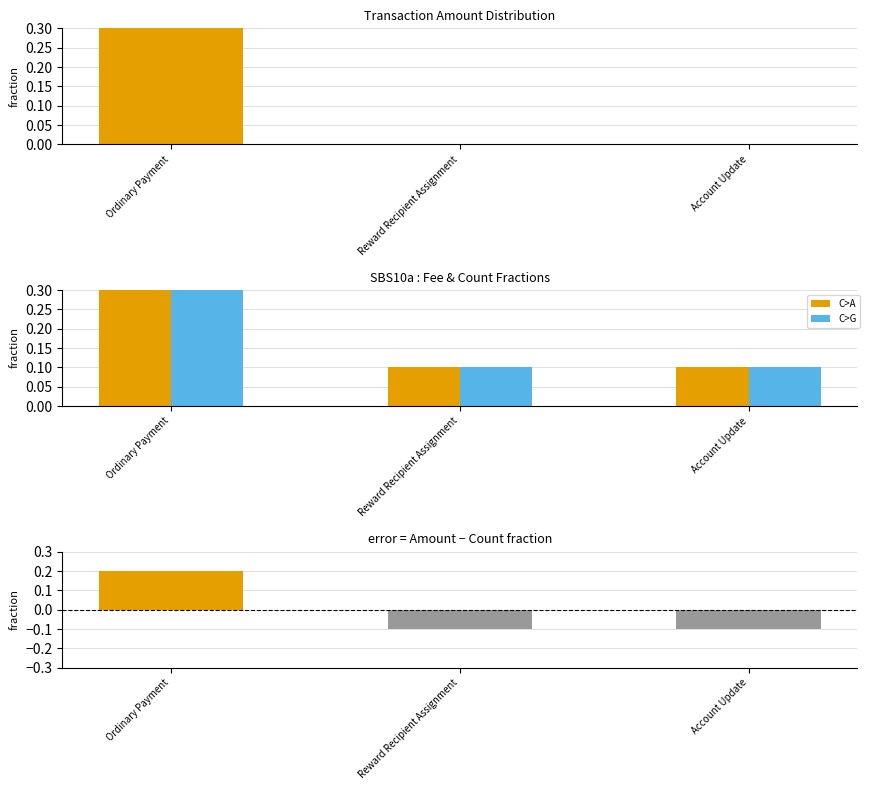

Which series has the widest spread of values?

Amount